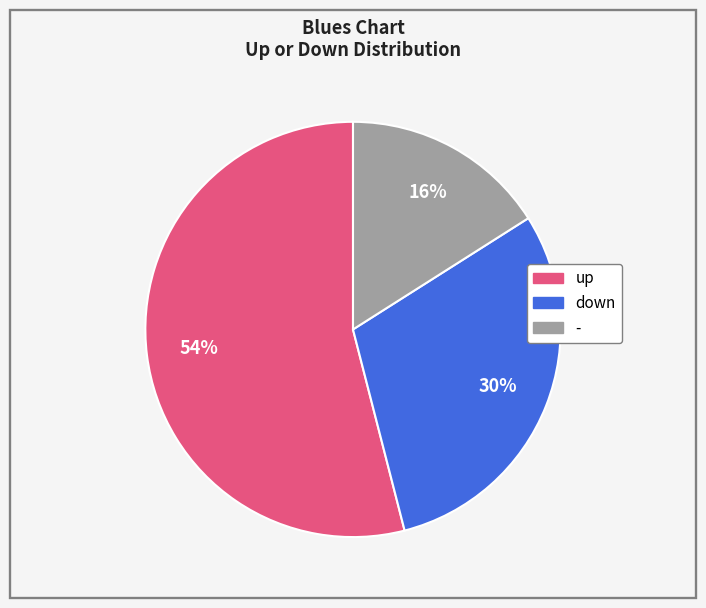

Is the sum of up and down greater than half?

Yes